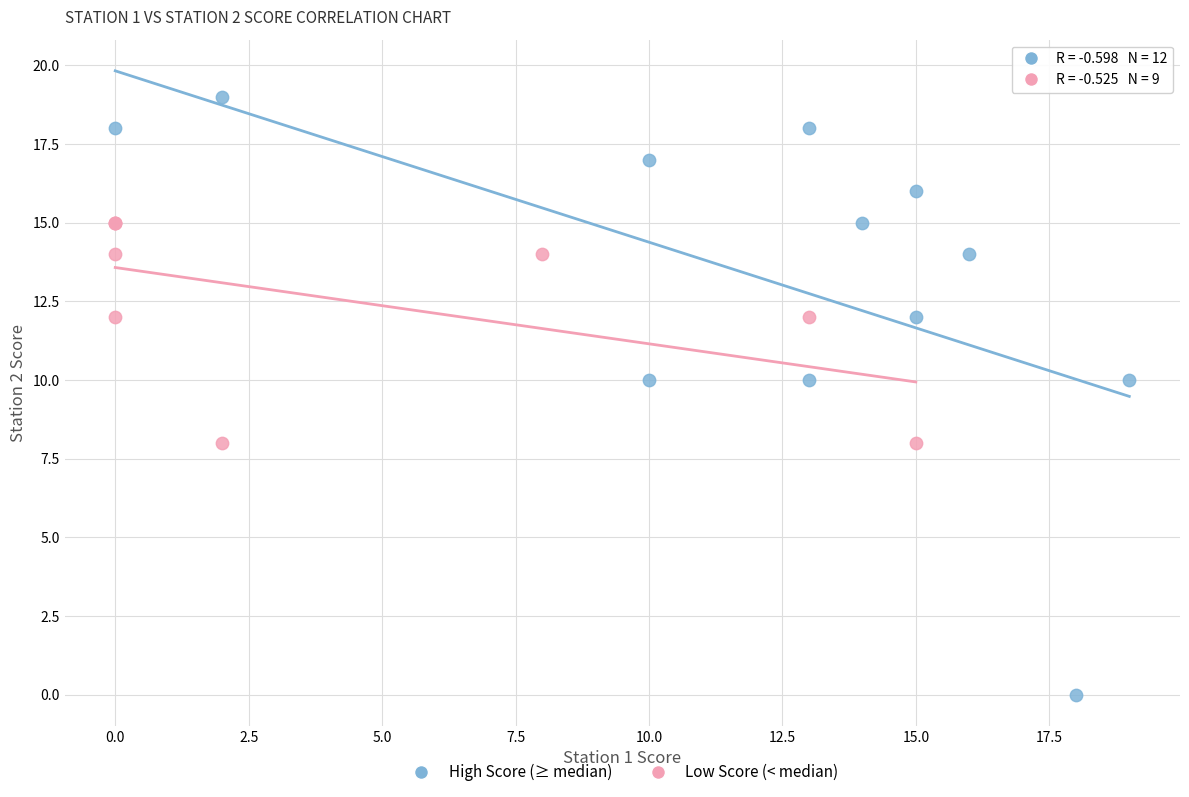

Which series reaches the minimum Y coordinate?

High Score (≥ median)